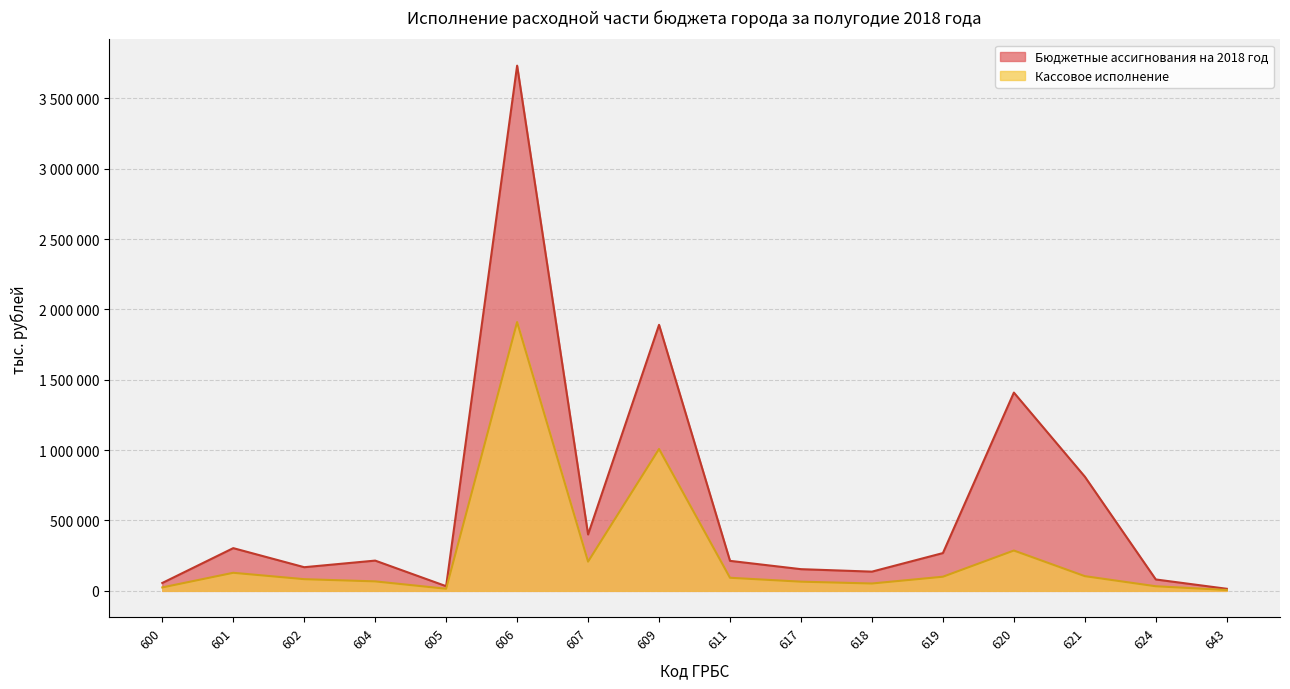

How many values in the Бюджетные ассигнования на 2018 год series exceed 215041?

7